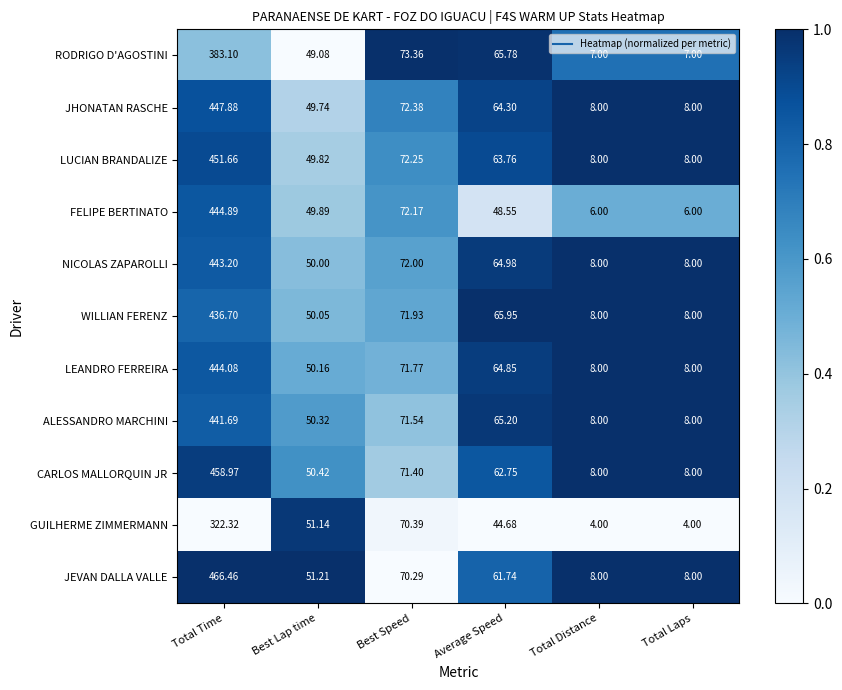

Which series has the widest spread of values?

JEVAN DALLA VALLE